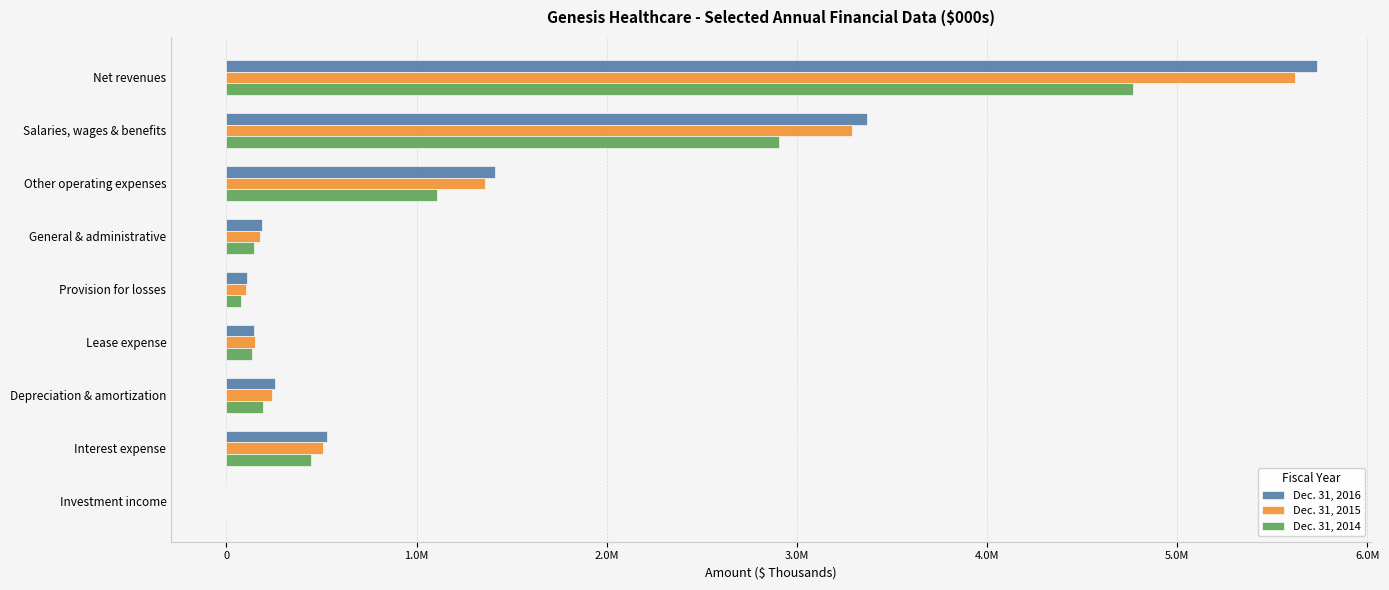

What are all the series names shown in the legend?

Dec. 31, 2016, Dec. 31, 2015, Dec. 31, 2014